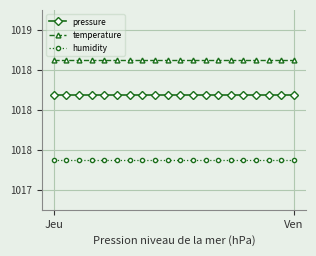

Rank the categories by temperature value from lowest to highest.

Jeu, Ven, 2, 3, 4, 5, 6, 7, 8, 9, 10, 11, 12, 13, 14, 15, 16, 17, 18, 19